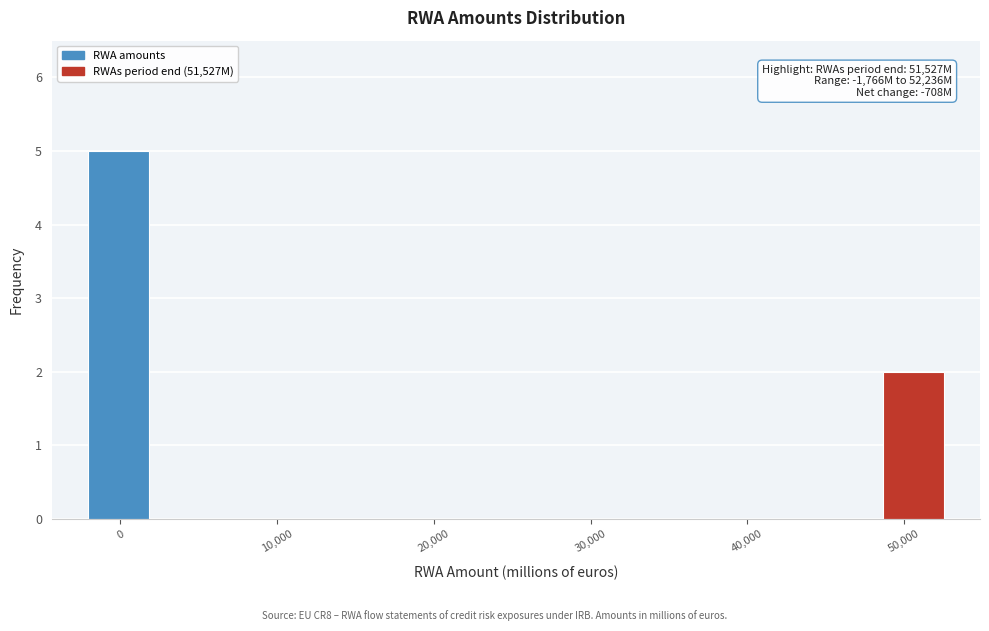

Which range on the x-axis has the tallest bar?

-2000 to 2000